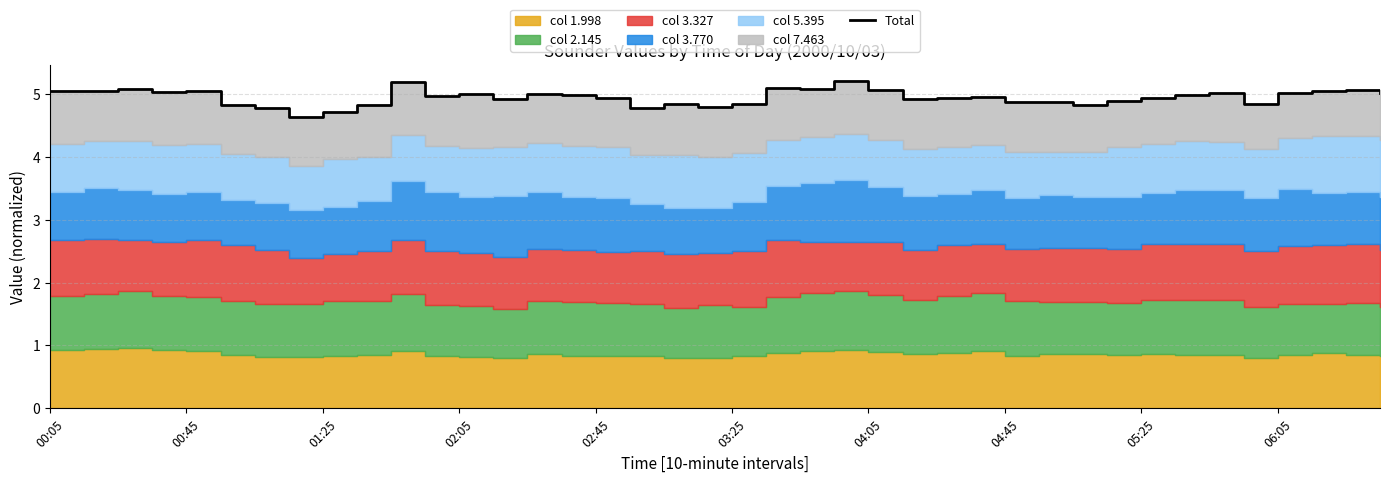

Between 02:05 and 36, which is larger?

02:05